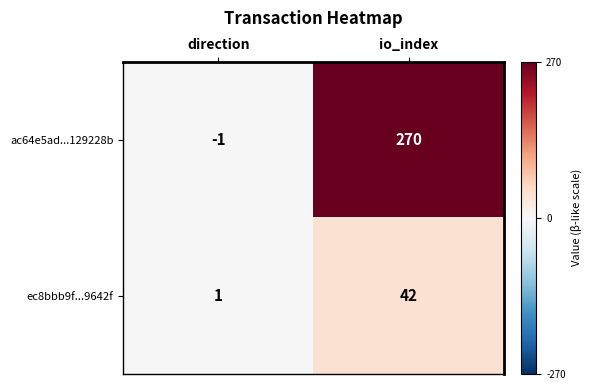

What is the maximum value shown in the chart?

270